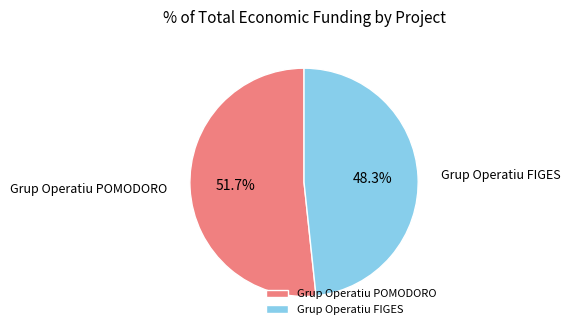

What percentage is the Grup Operatiu POMODORO slice, to the nearest percent?

52%